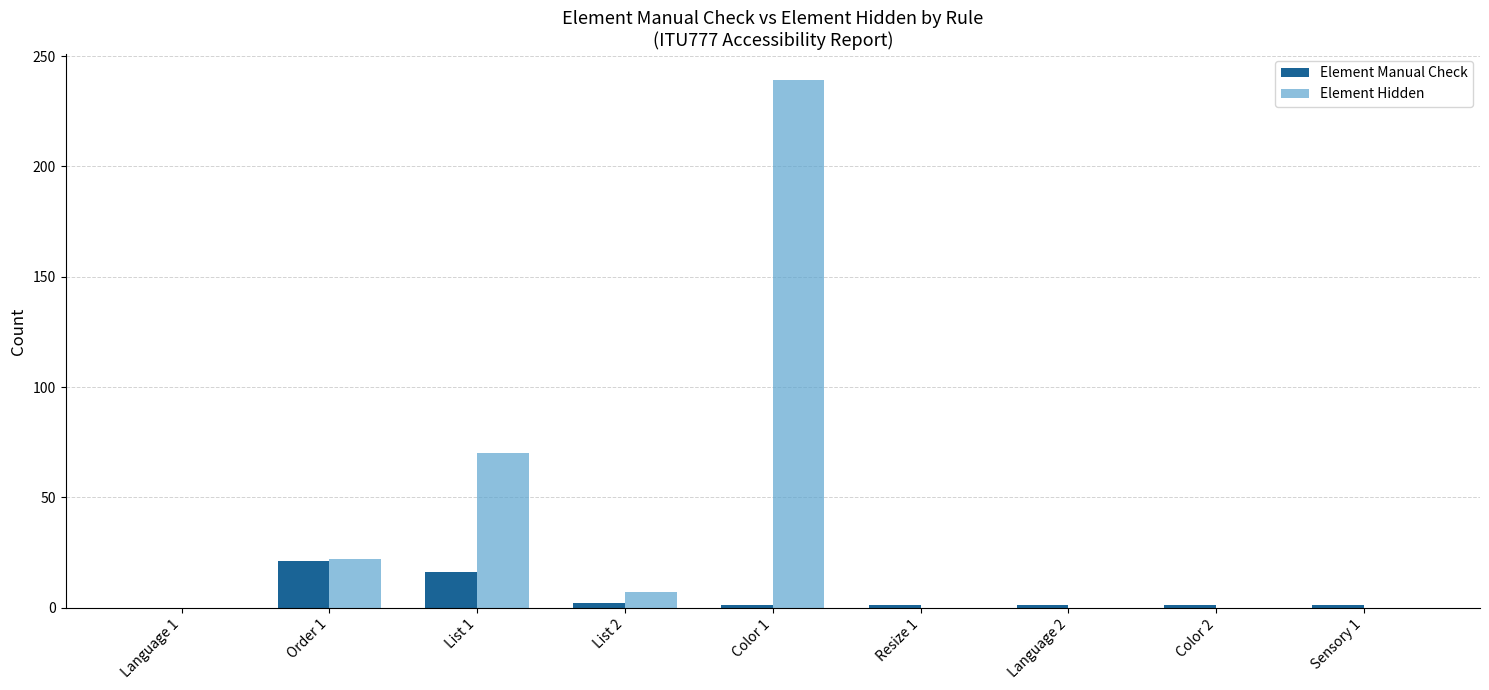

How many groups of bars are there?

9